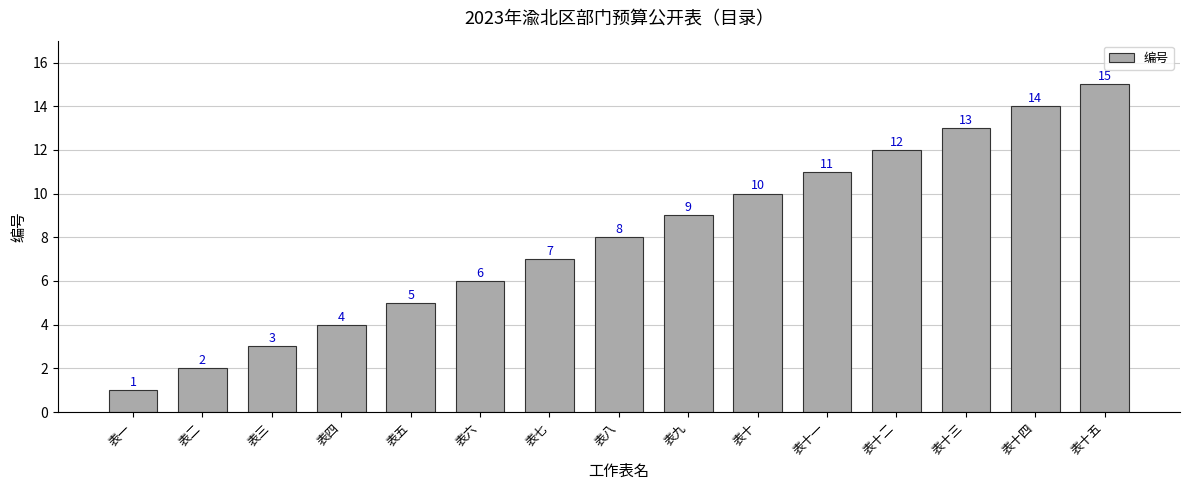

Between 表十三 and 表十二, which is larger?

表十三